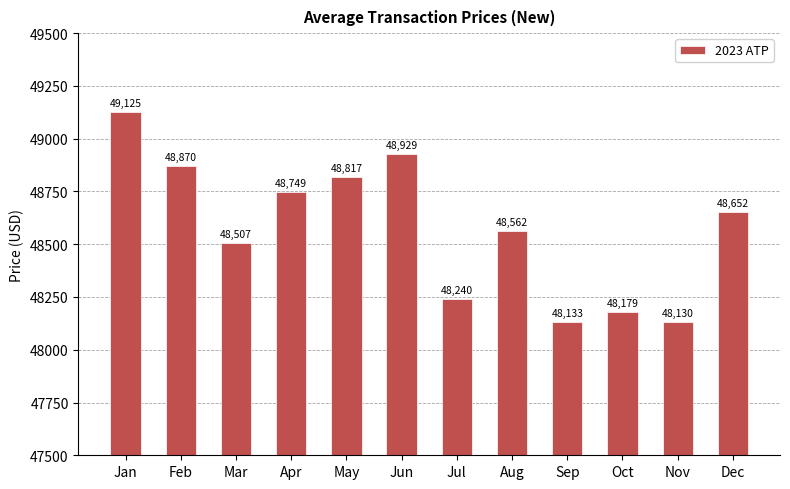

What is the sum of all values?

582893